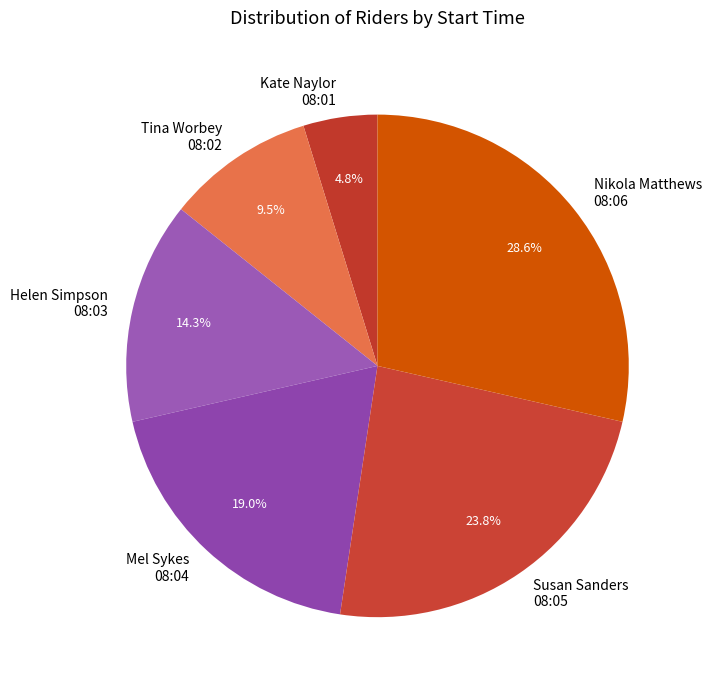

Is the sum of Nikola Matthews 08:06 and Susan Sanders 08:05 greater than half?

Yes